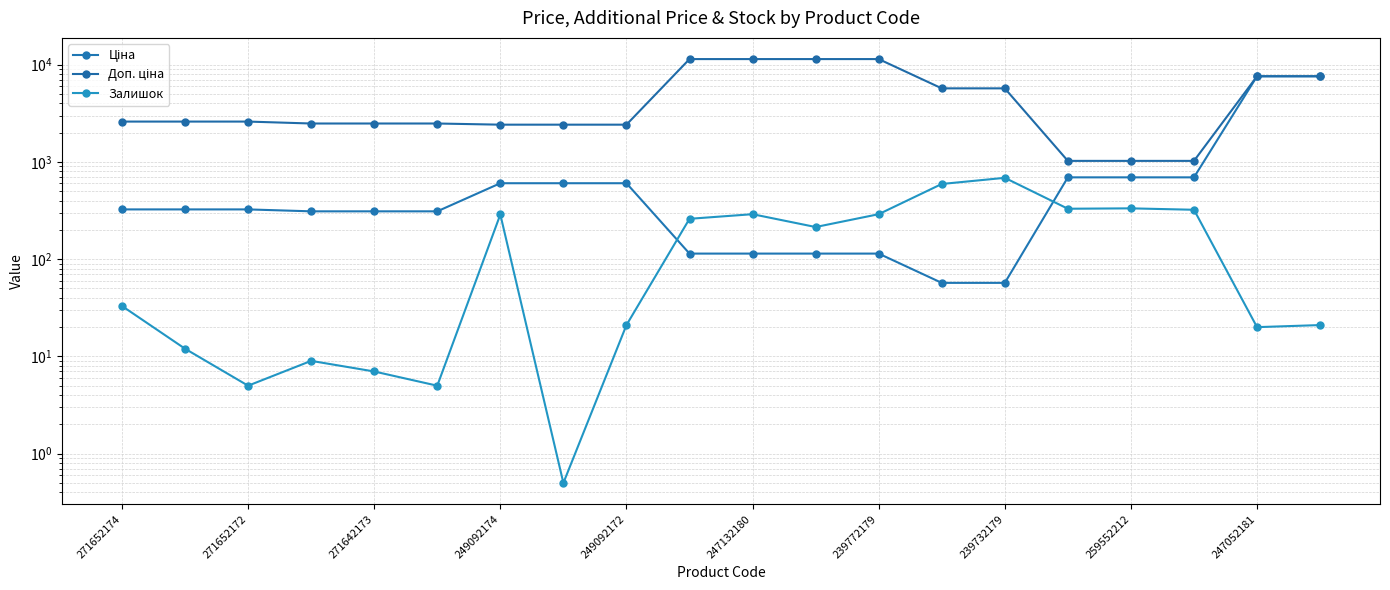

True or false: Доп. ціна has more than 2 interior local peaks.

False